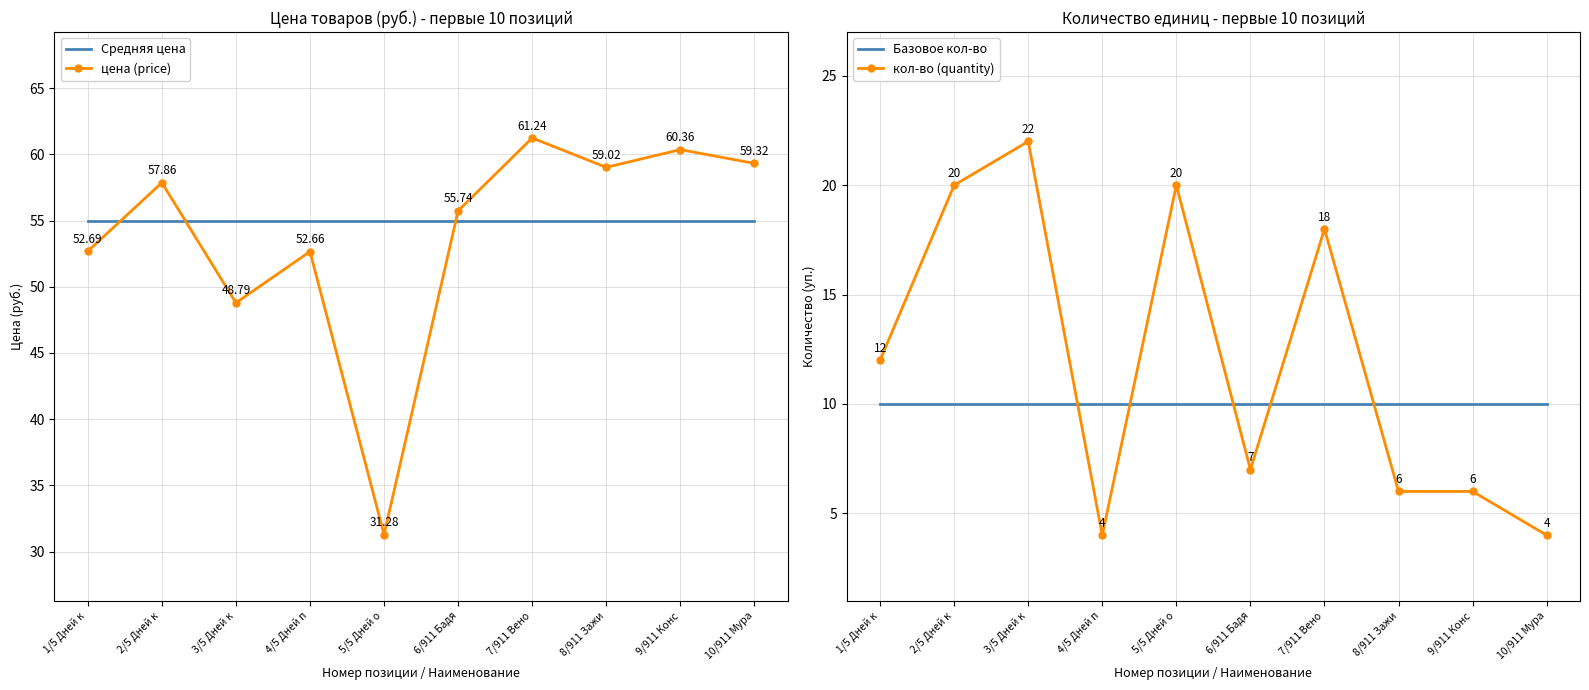

At which label does цена (price) reach its peak?

7/911 Вено